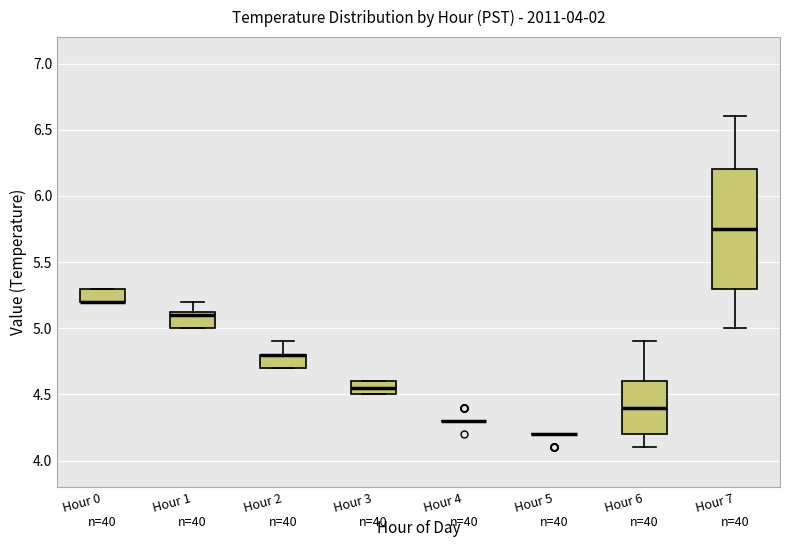

Comparing the boxes themselves (not the whiskers), which one is the tallest?

Hour 7